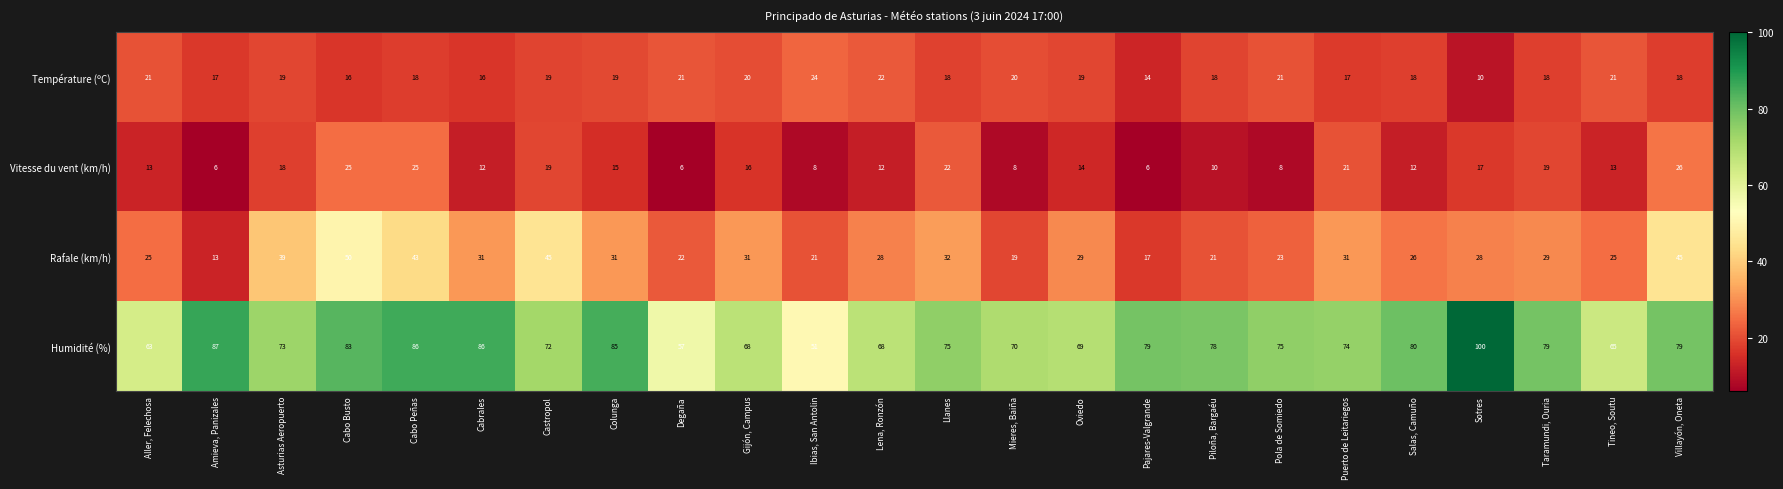

What is the difference between the maximum and minimum values in the Vitesse du vent (km/h) series?

20